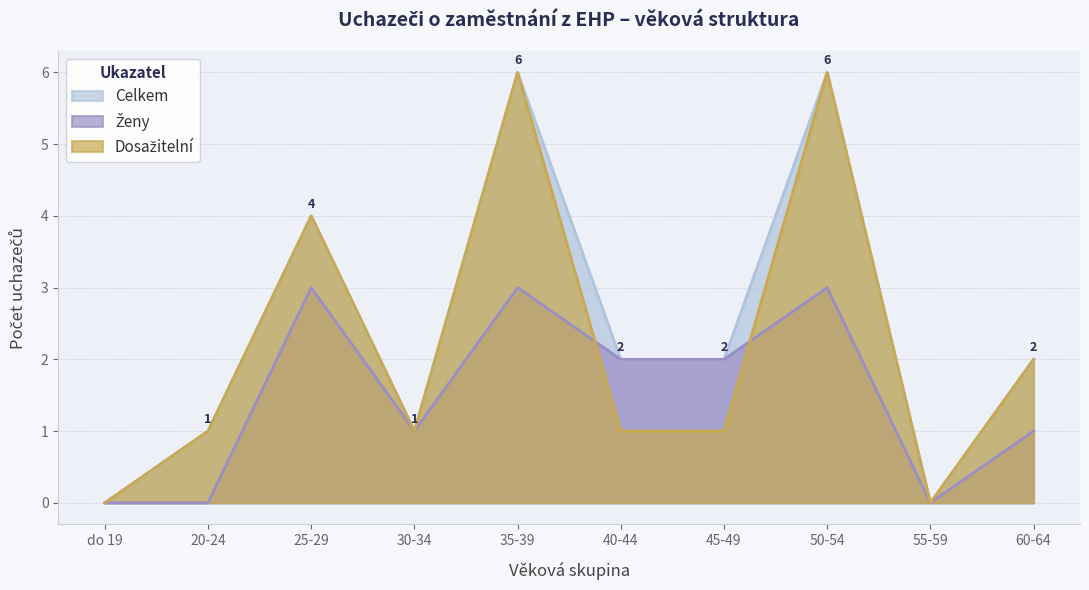

Does the chart have visible grid lines?

Yes